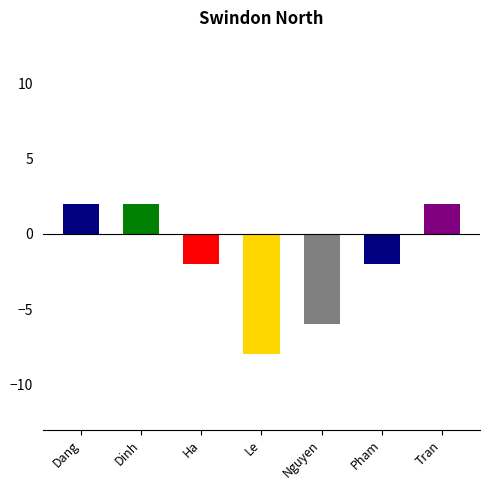

Reading left to right, extract all data points from this chart.

2	2	-2	-8	-6	-2	2